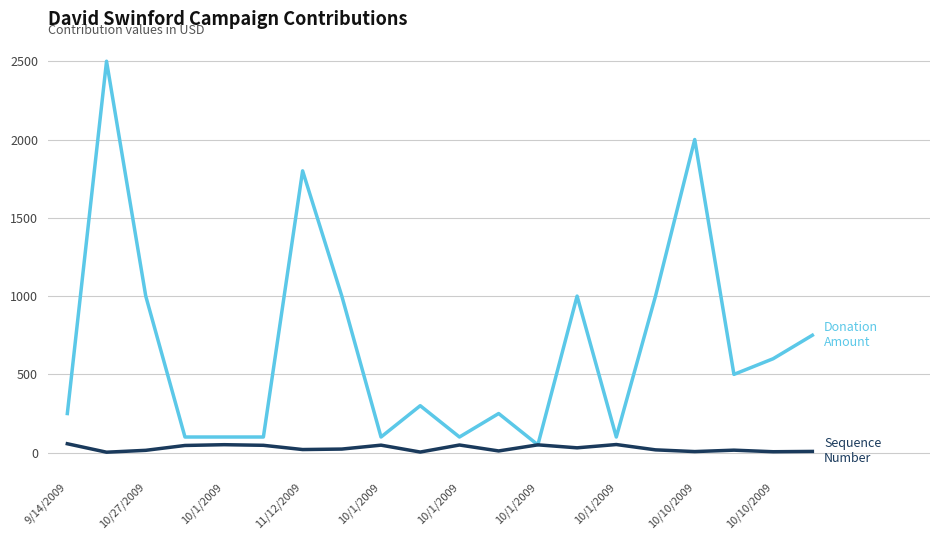

How many lines are shown in the chart?

2